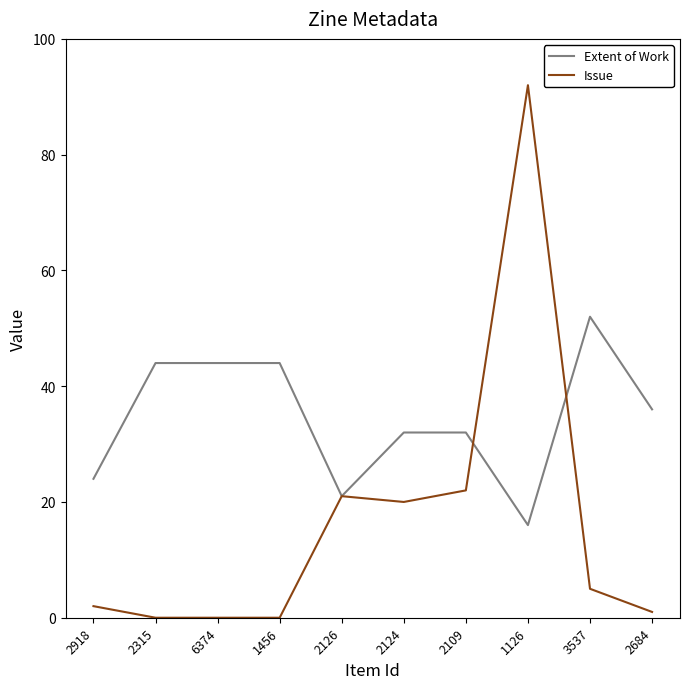

What is the sum of all Issue values?

163